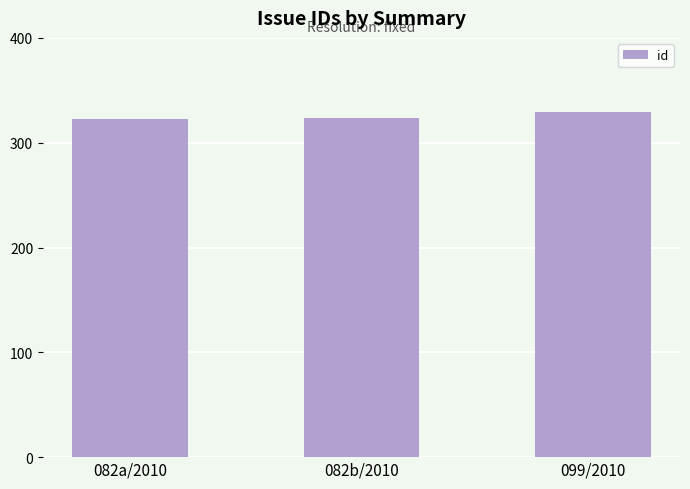

What position from the right is 082b/2010?

2